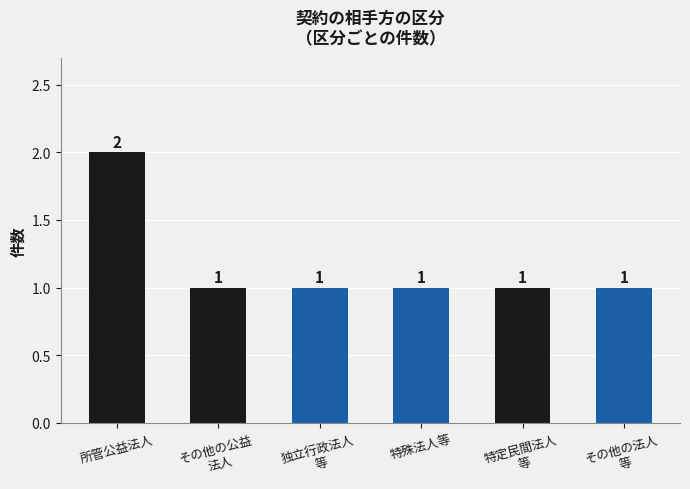

Count the number of categories in the chart.

6